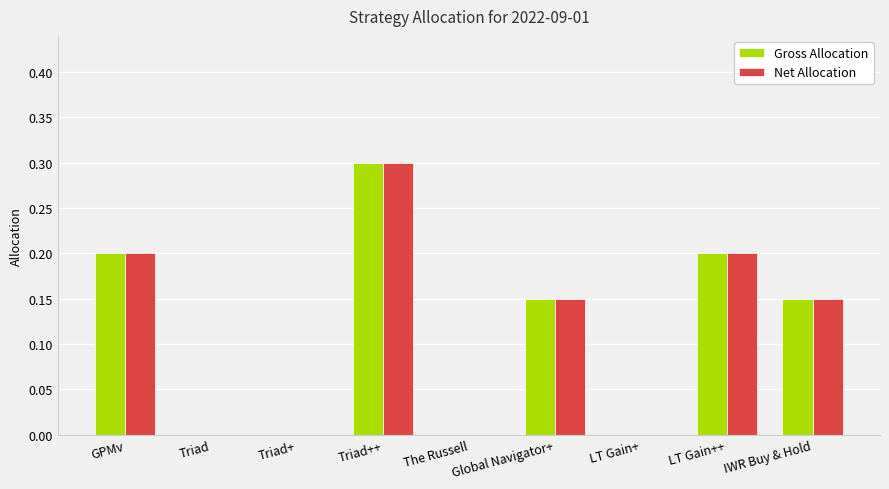

What are all the series names shown in the legend?

Gross Allocation, Net Allocation